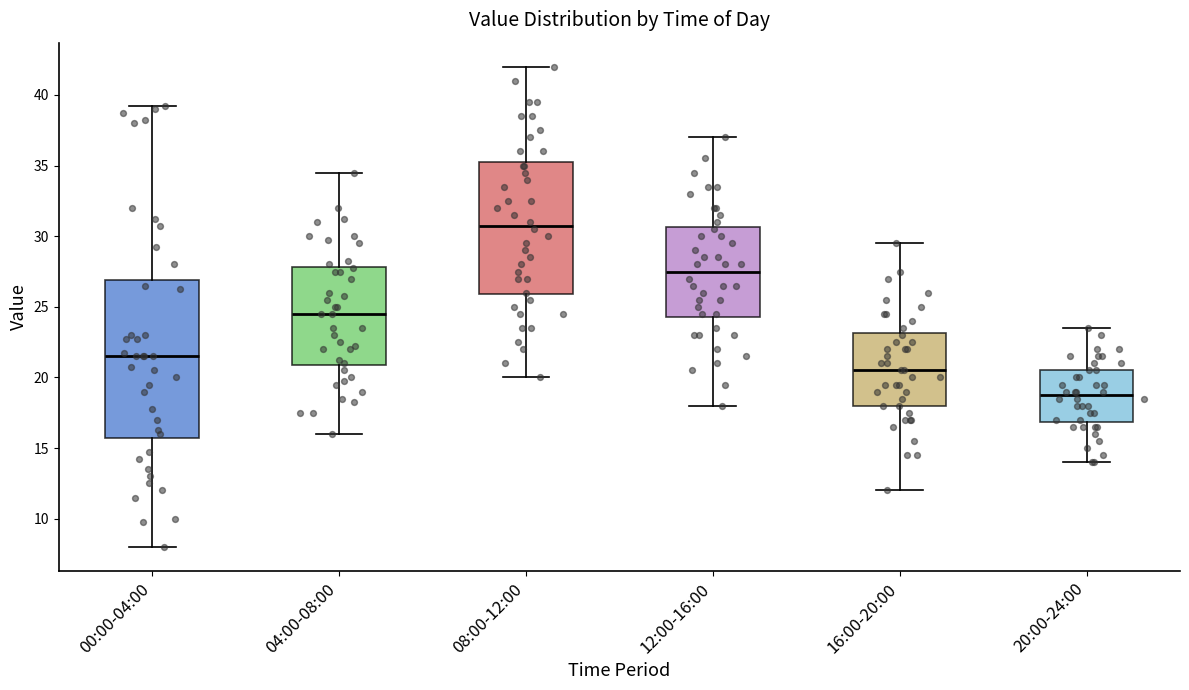

Where is the lower edge of the box for 00:00-04:00 on the y-axis? The values are not printed on the chart, so give them approximately, as read against the axis.

15.5